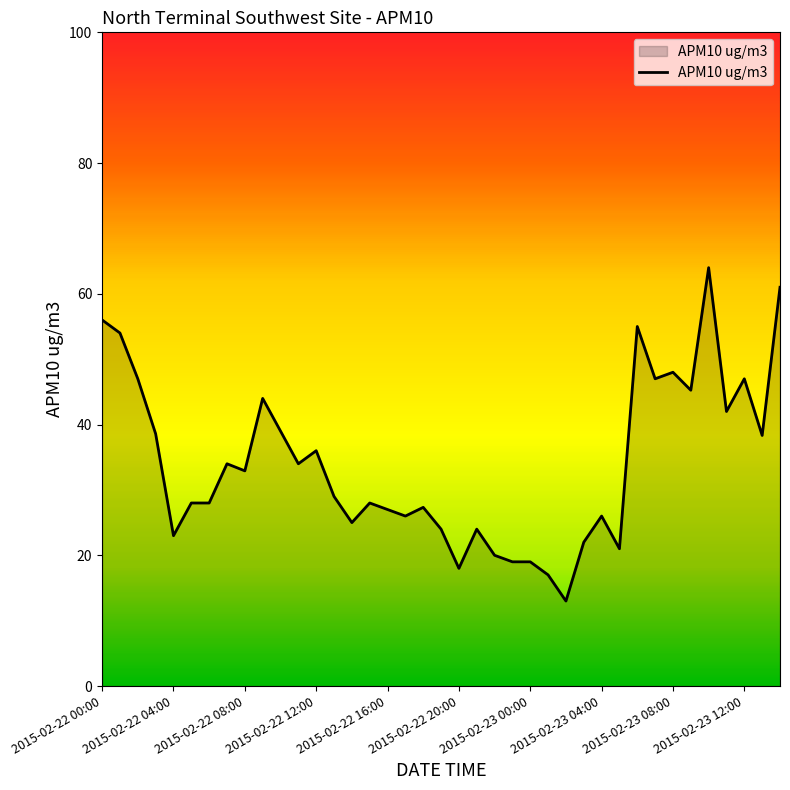

What is the greatest value displayed?

64.0